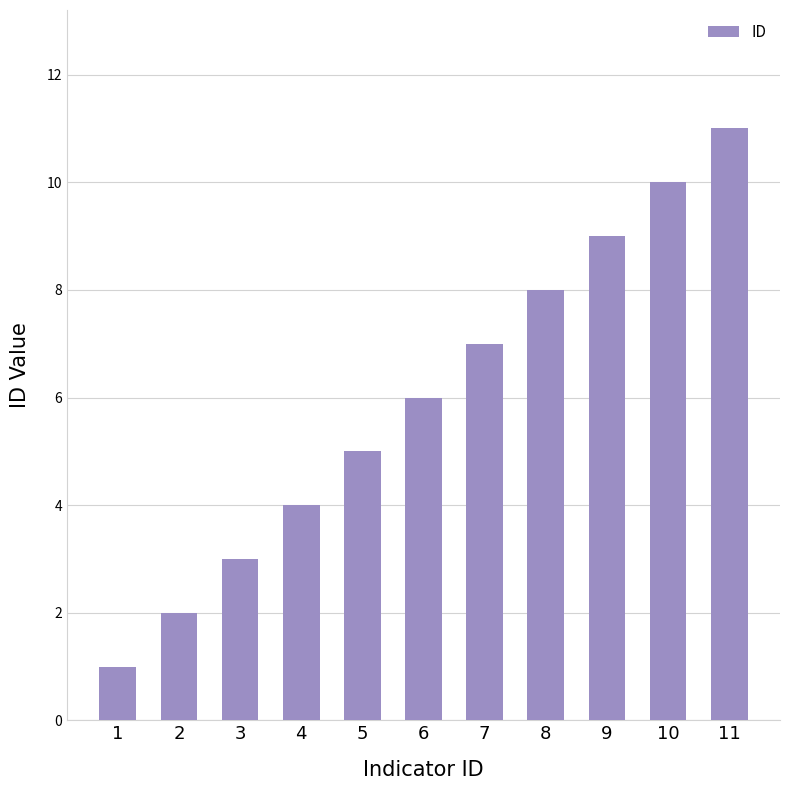

Reading left to right, transcribe all the data shown in this chart.

1	2	3	4	5	6	7	8	9	10	11